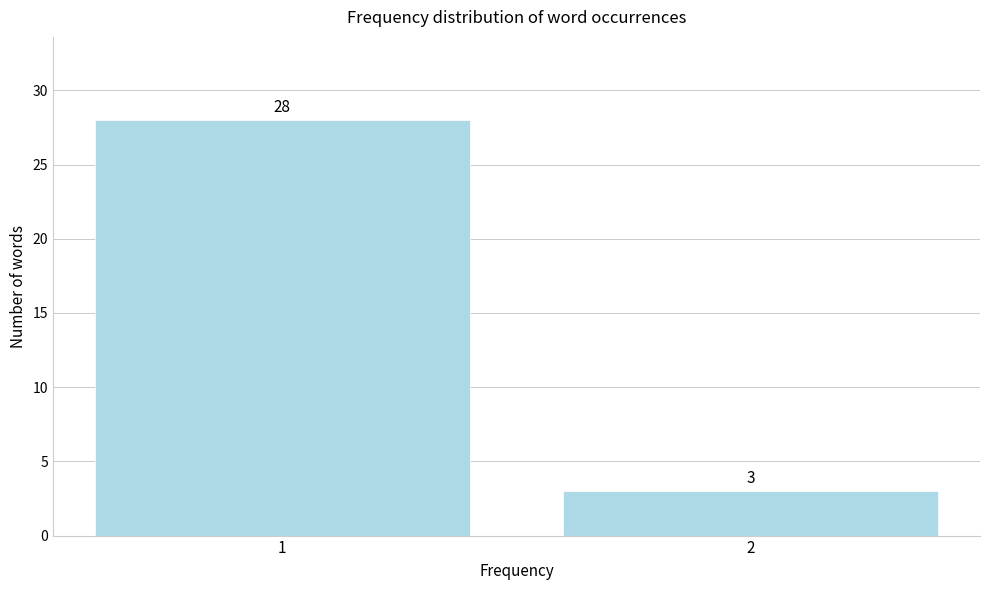

Reading left to right, transcribe all the data shown in this chart.

1=28	2=3